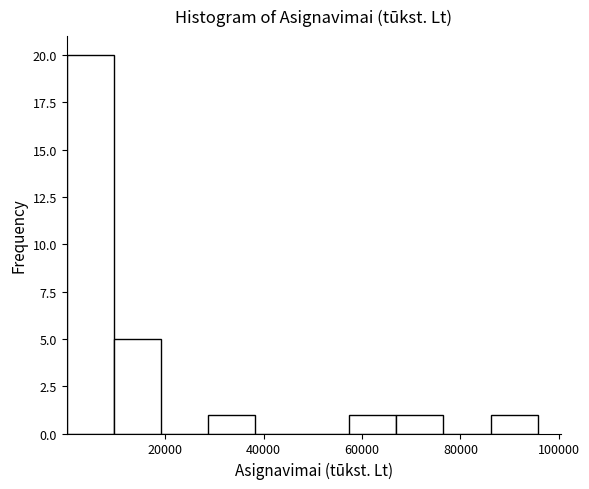

What is the height of the bar covering 0 to 10000 on the x-axis? Neither the bar edges nor the heights are printed on the chart, so give them approximately, as read against the axes.

20